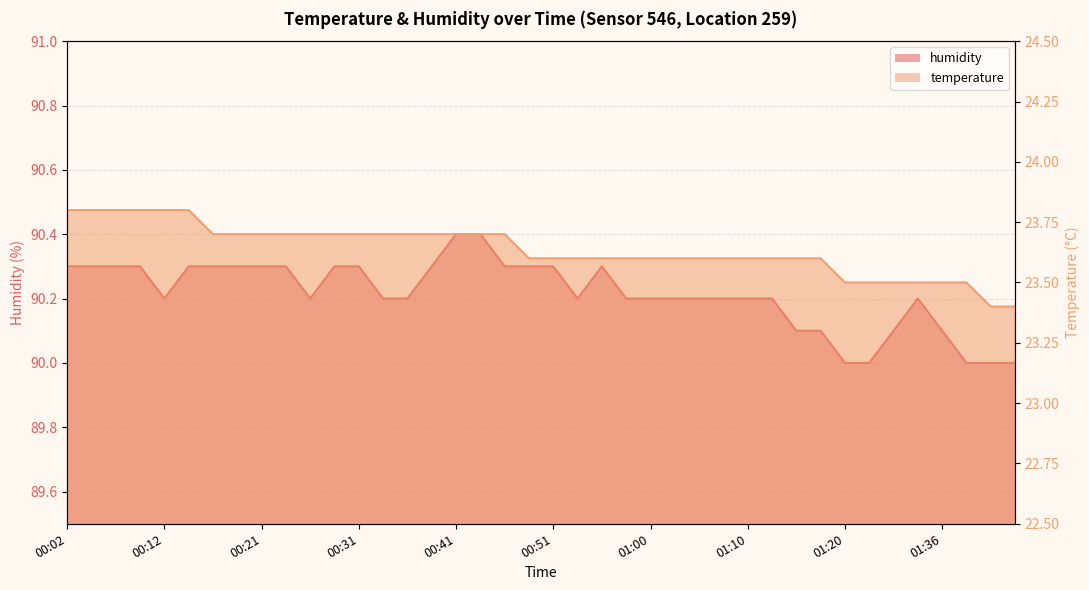

What is the total value across all series at 01:44?

113.4